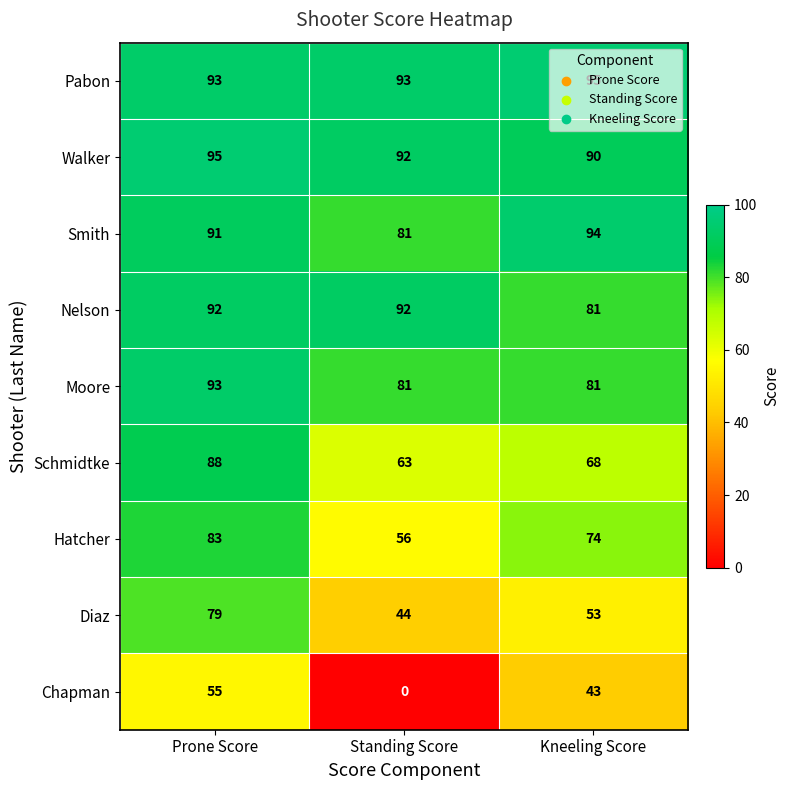

What is the spread (max minus min) of values at Prone Score?

40